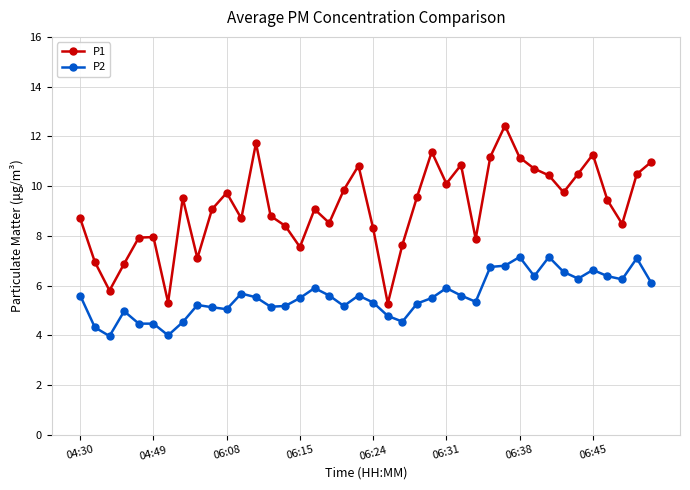

What are all the series names shown in the legend?

P1, P2